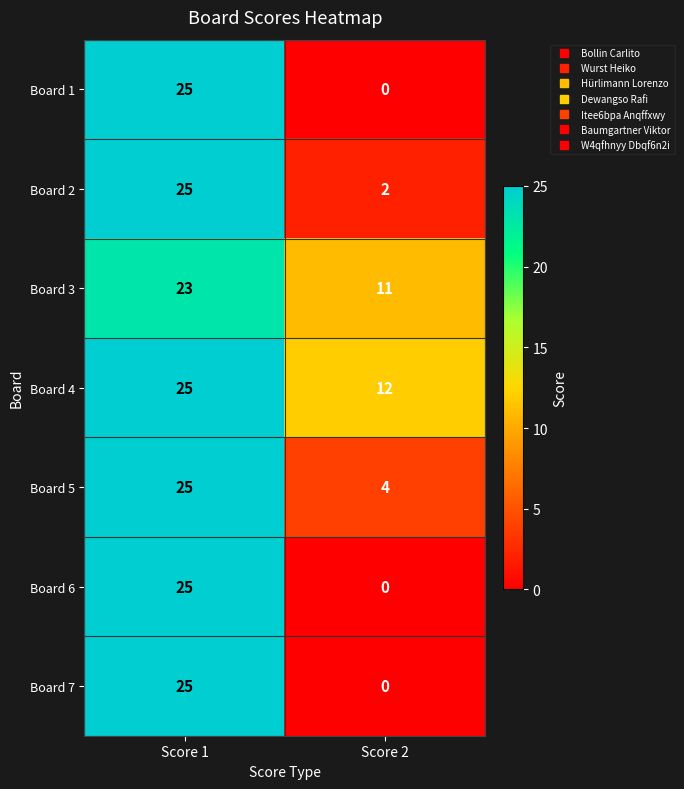

What is the difference between the maximum and minimum values in the Board 4 series?

13